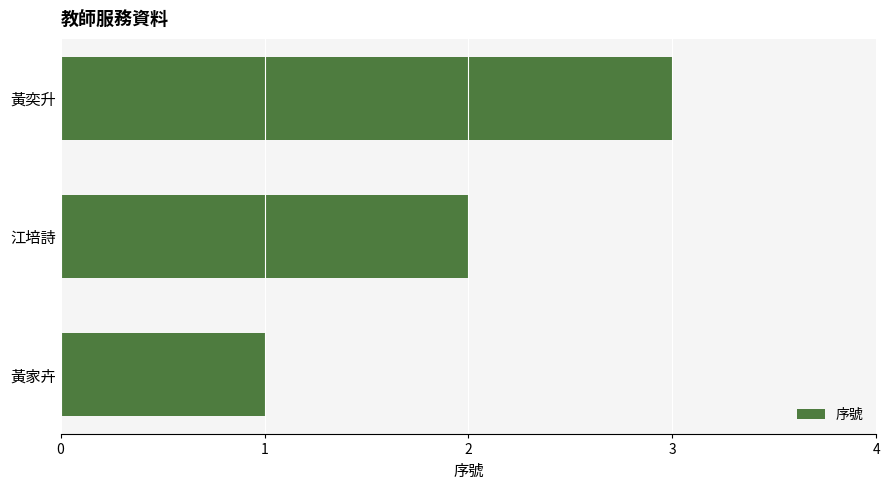

How many values are below 2?

1